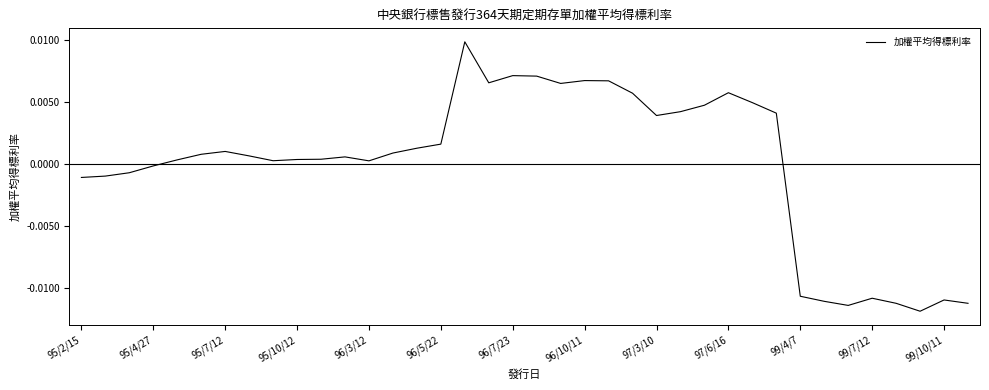

True or false: there are more than 0 points higher than both neighbors.

True